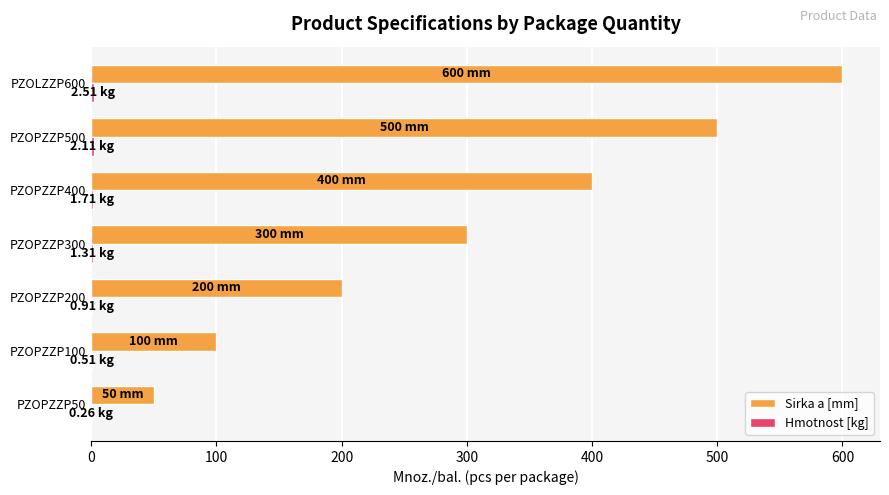

At which category is the sum across all series the highest?

PZOLZZP600